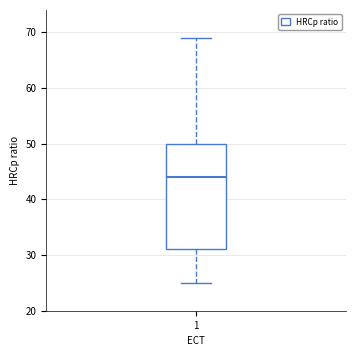

Where is the lower edge of the box at x = 1 on the y-axis? The values are not printed on the chart, so give them approximately, as read against the axis.

31